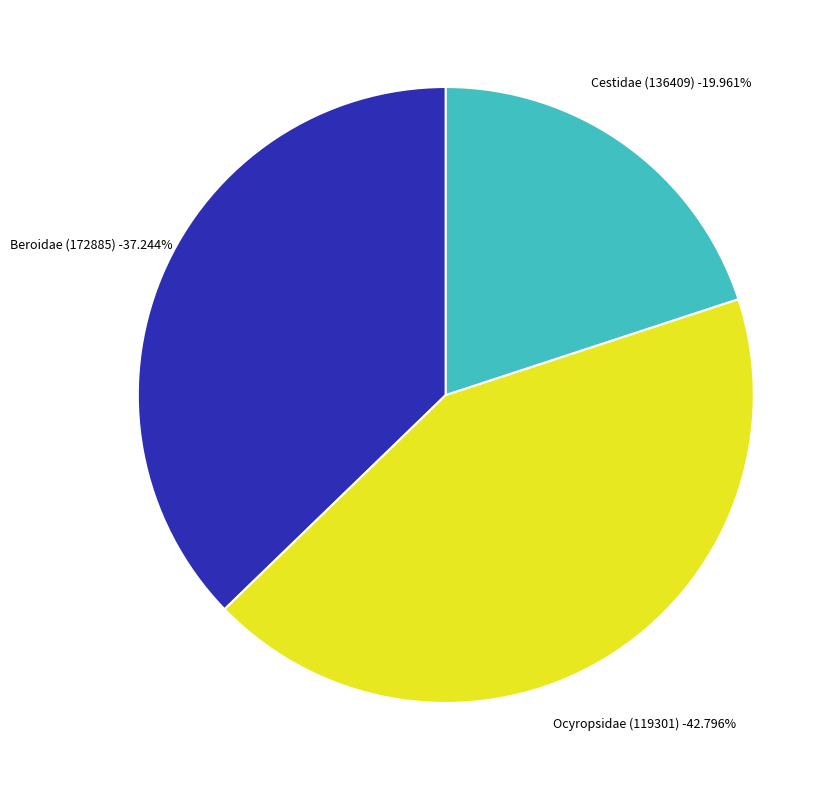

What percentage is the Ocyropsidae (119301) slice, to the nearest percent?

43%